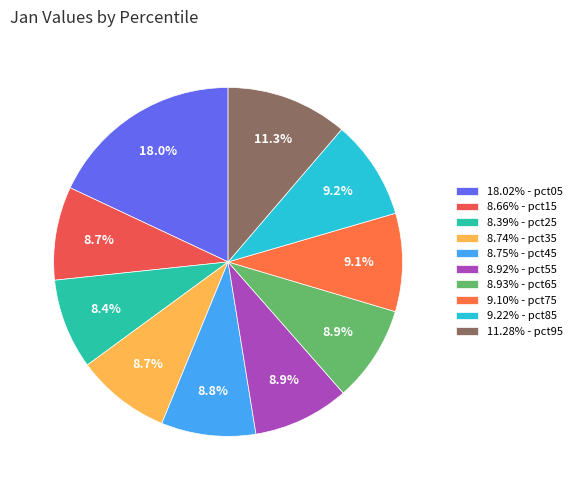

Count the number of slices in the pie.

10